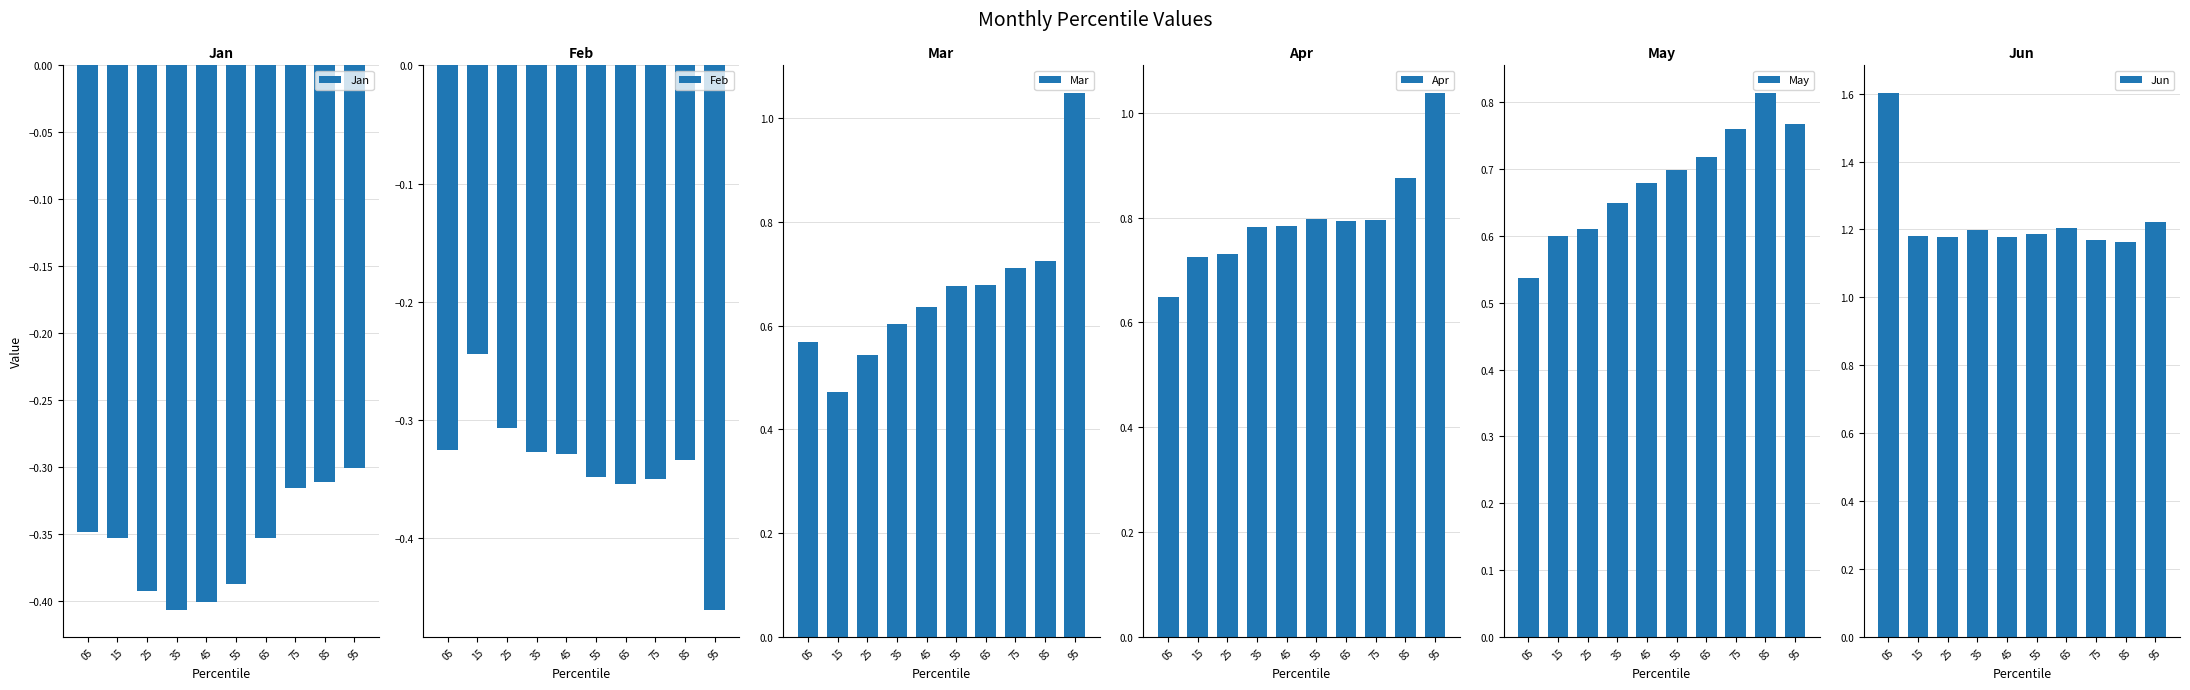

How many series are shown in this chart?

6